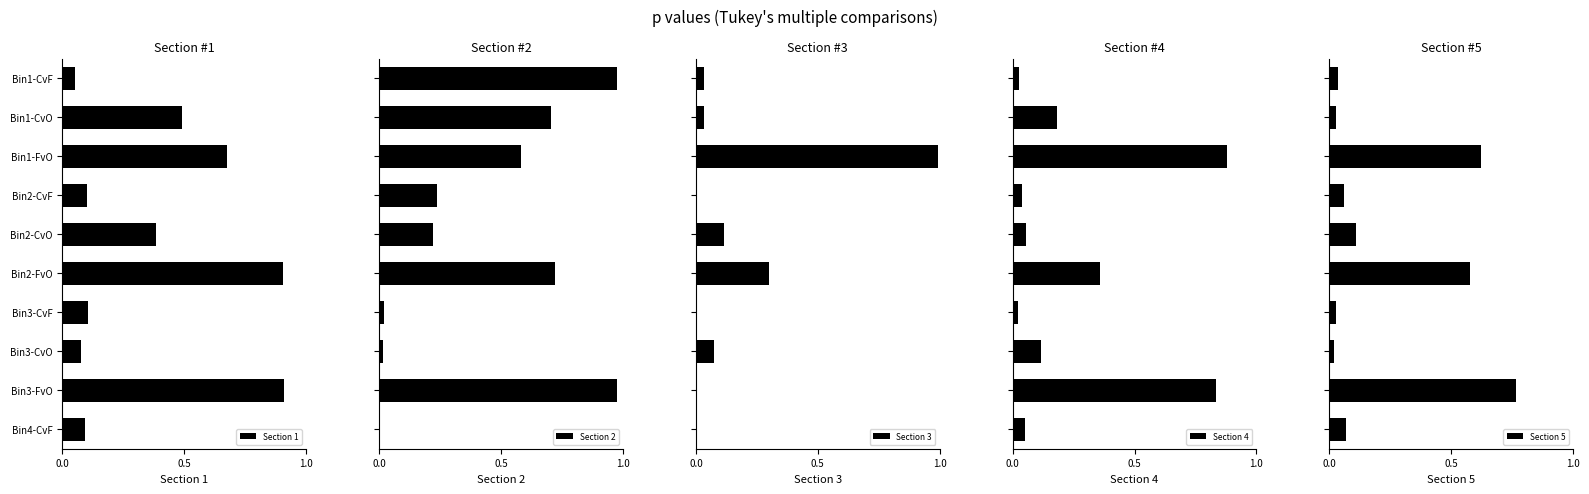

Is the value of Section 3 at Bin3-CvO greater than the value of Section 1 at Bin3-FvO?

No